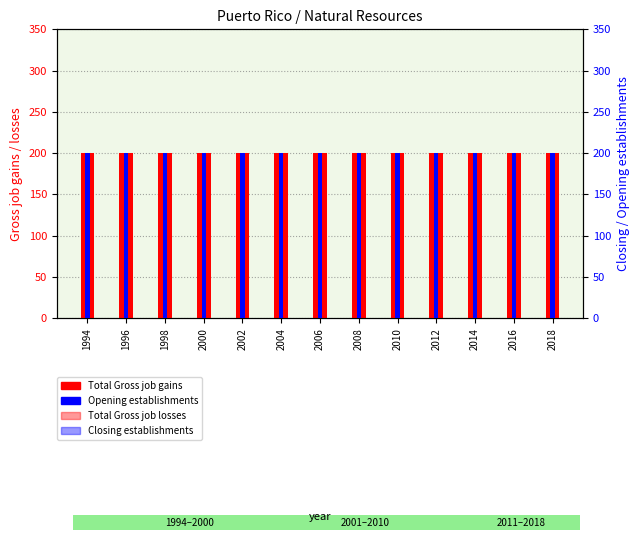

How many bars are there in total?

52